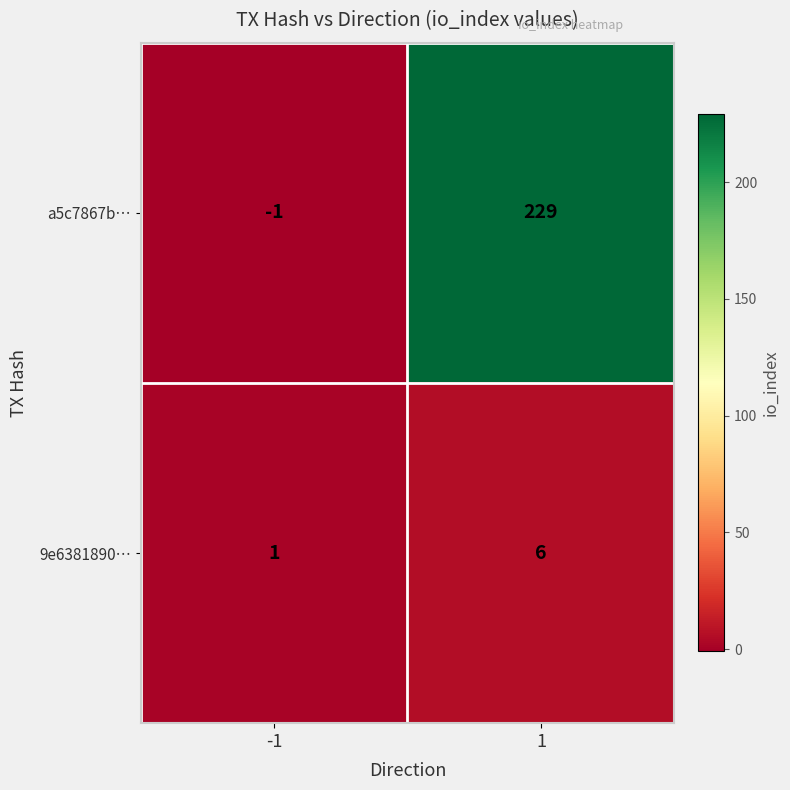

What is the difference between the a5c7867b… values at 1 and -1?

230